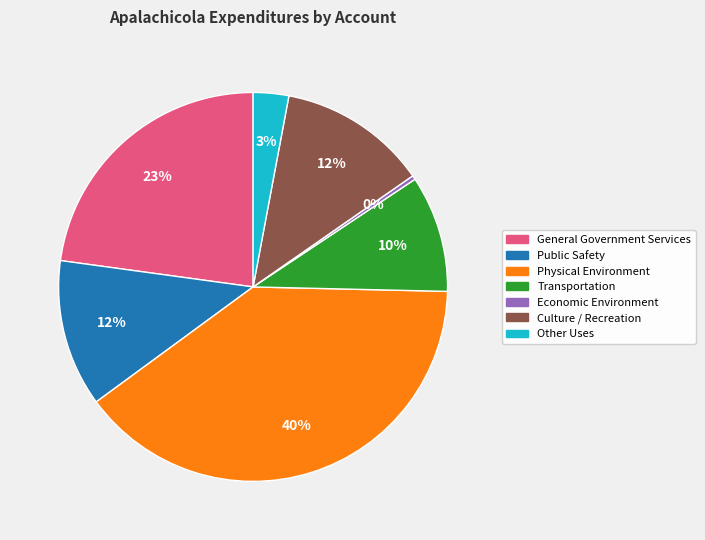

To the nearest percent, what is the combined percentage of General Government Services and Economic Environment?

23%